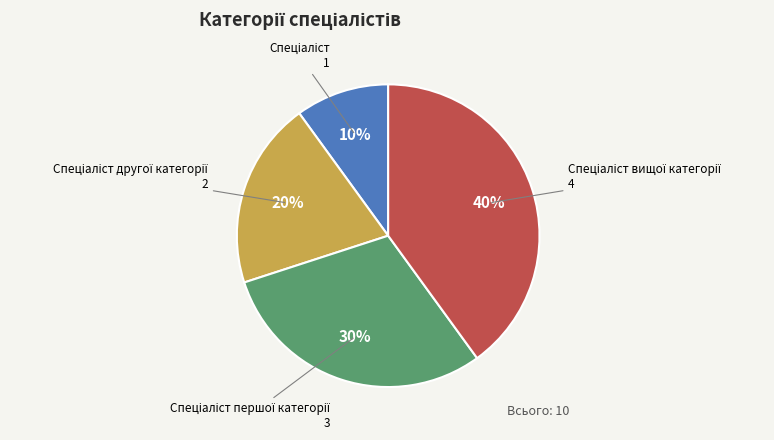

To the nearest percent, what is the average slice percentage?

25%